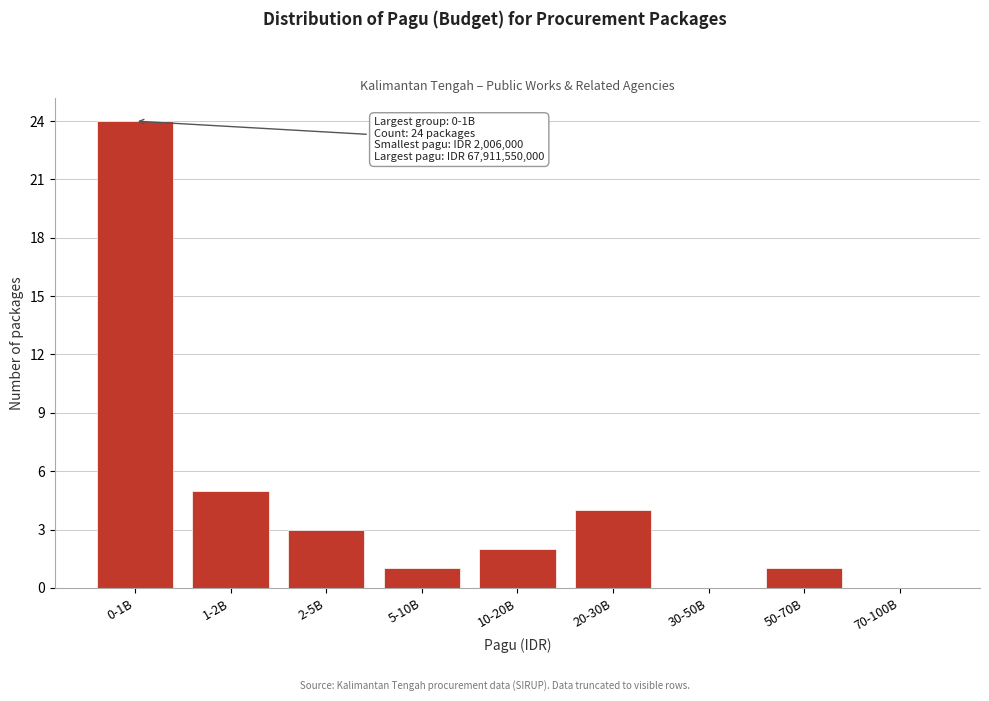

Reading left to right, what are all the values shown in this chart?

0-1B=24	1-2B=5	2-5B=3	5-10B=1	10-20B=2	20-30B=4	30-50B=0	50-70B=1	70-100B=0